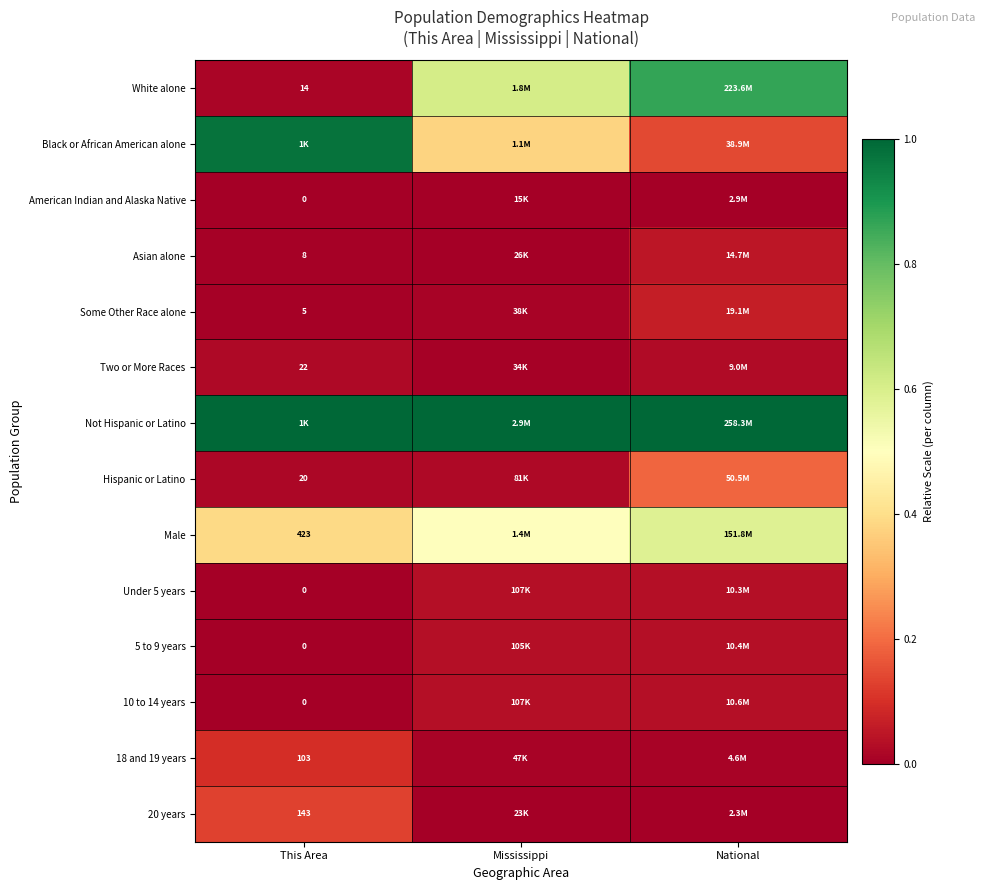

Where is White alone nearest to the value 0?

This Area